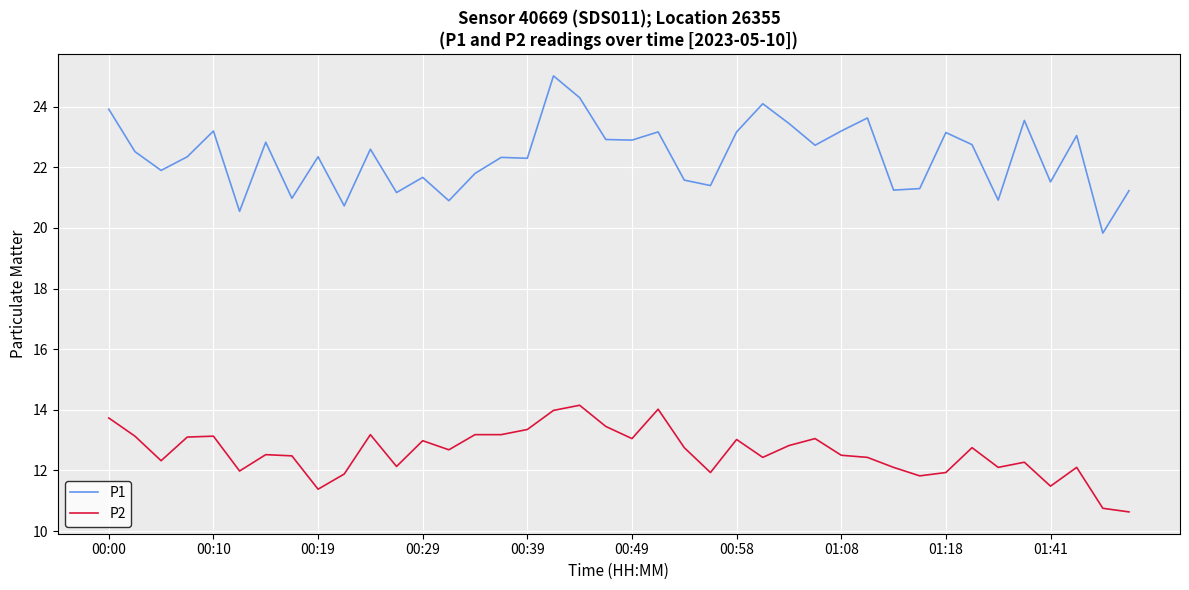

List the series in order of their overall mean, highest first.

P1, P2